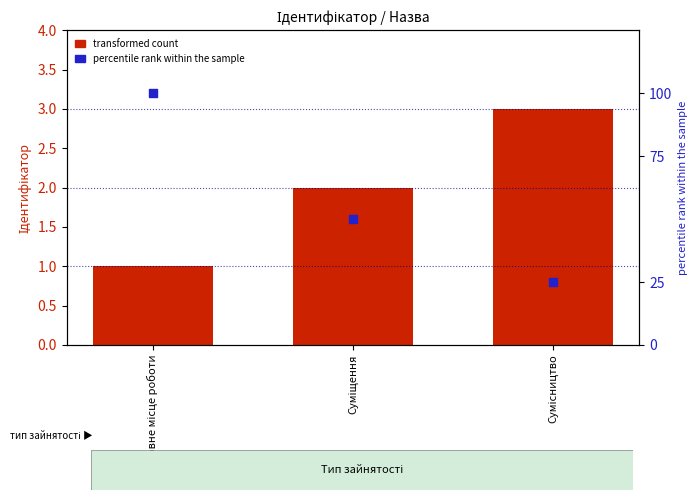

What is the total value across all series at Сумісництво?

28